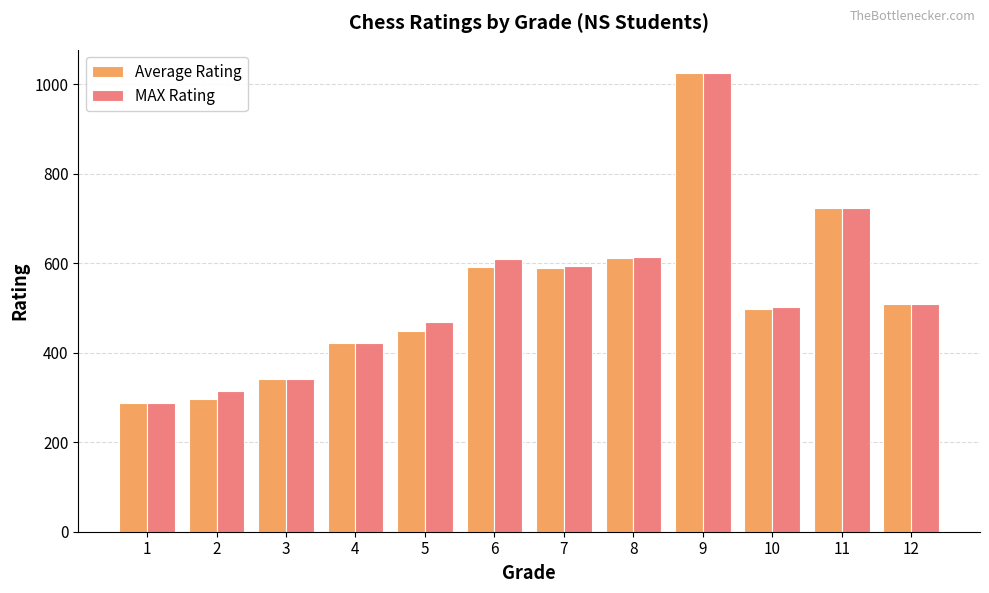

At how many categories does at least one series exceed 381?

9